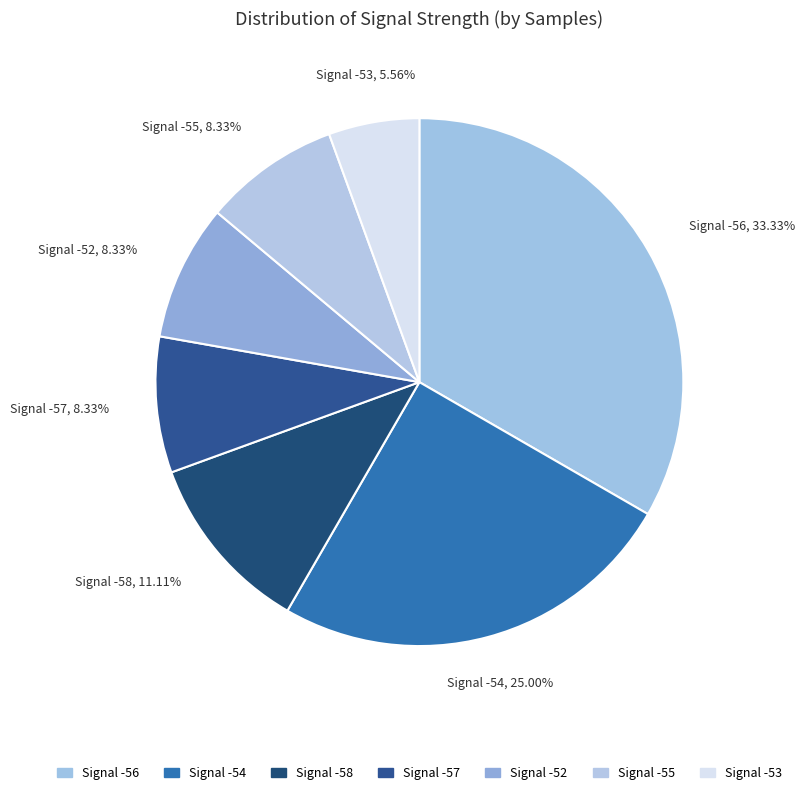

How many slices are in this pie chart?

7